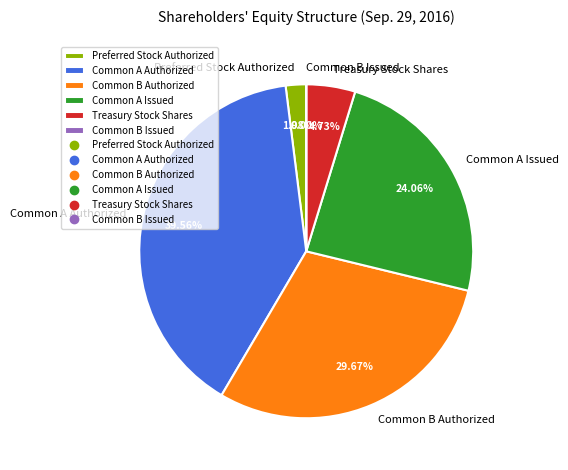

Is it true that Treasury Stock Shares is 5% of the pie?

True